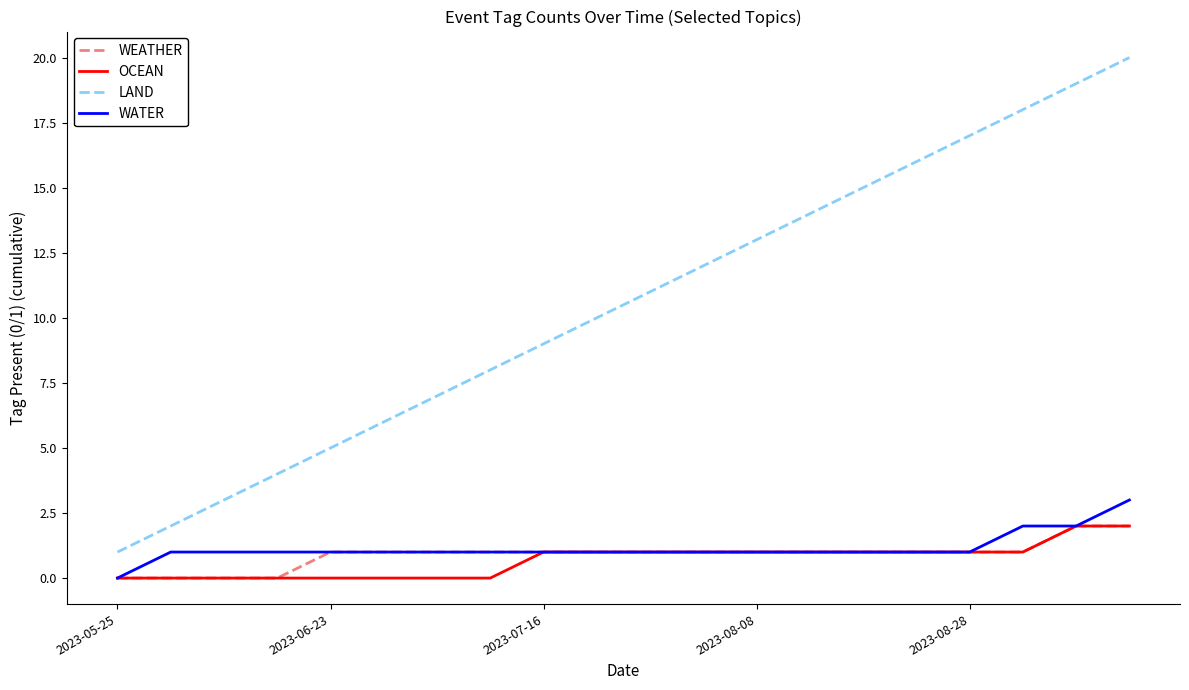

Which series has the largest total across all categories?

LAND